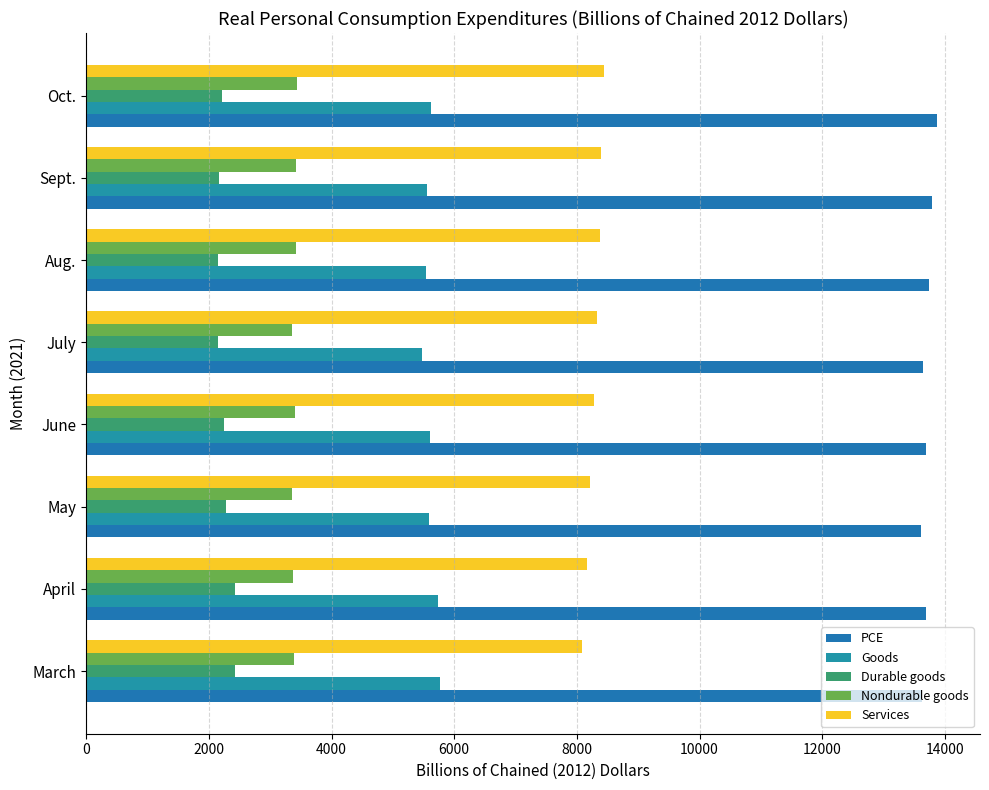

What is the difference between the second highest and second lowest values in the PCE series?

159.6